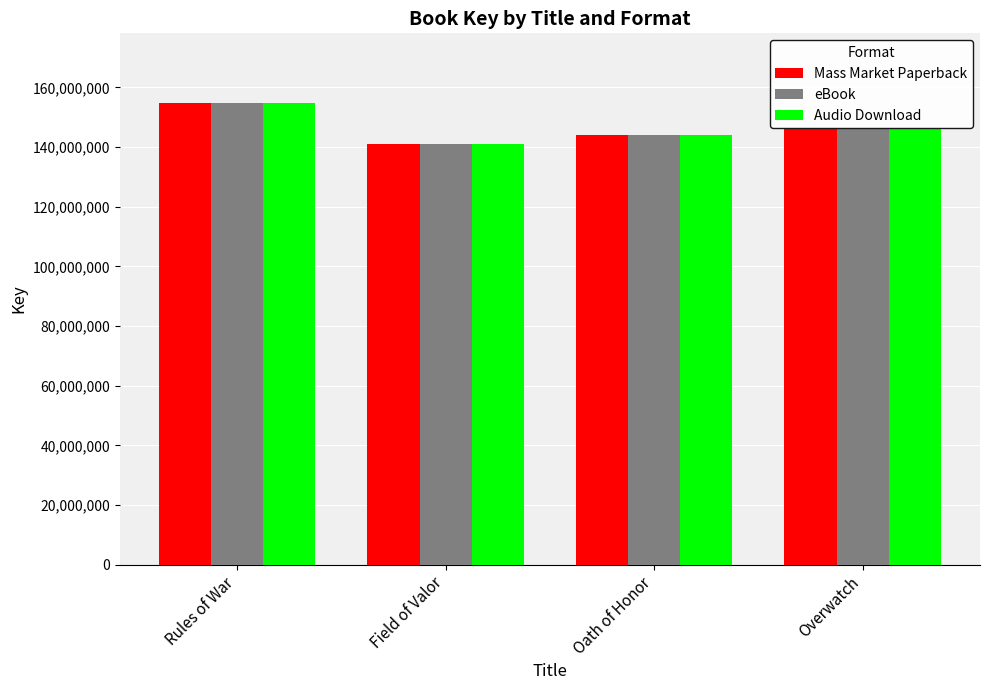

At which category is the sum across all series the highest?

Rules of War